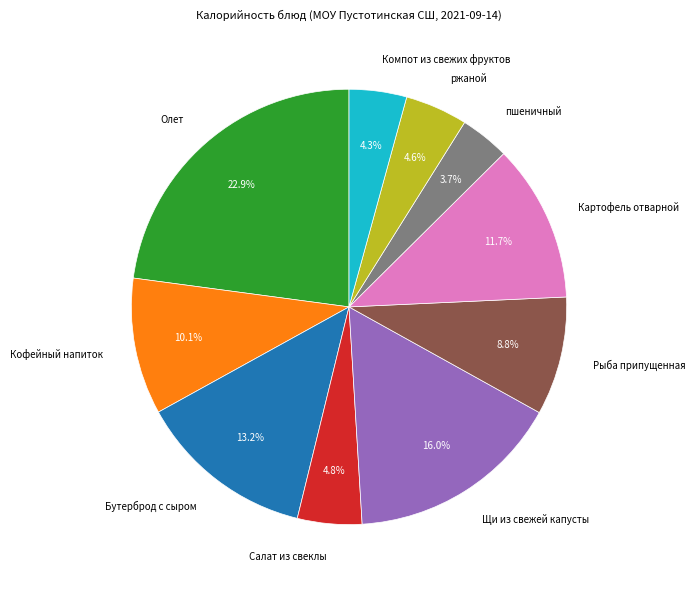

Does any single category account for the majority?

No